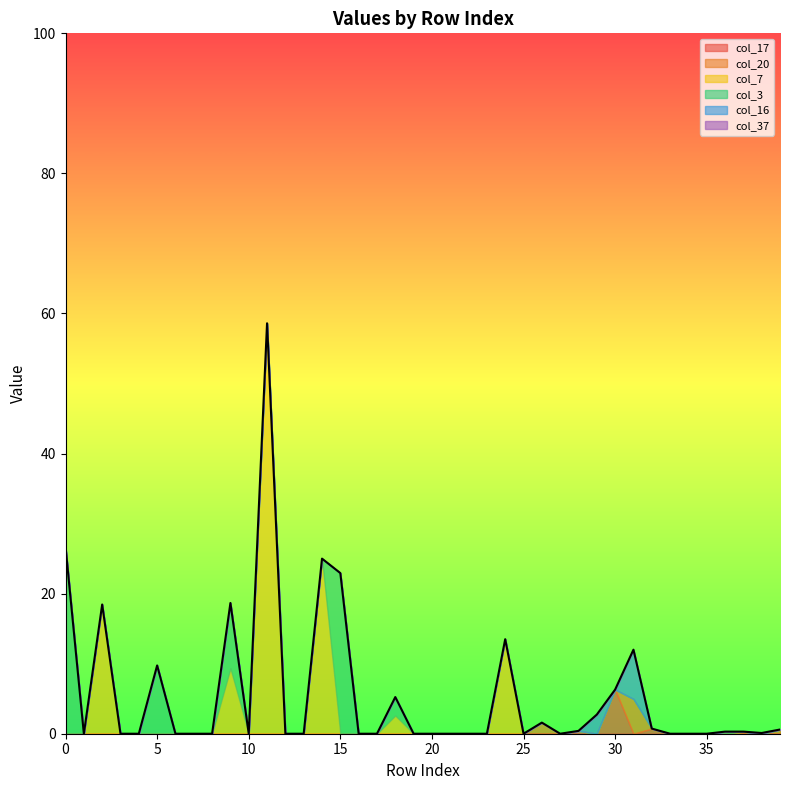

At how many categories does at least one series exceed 57?

1